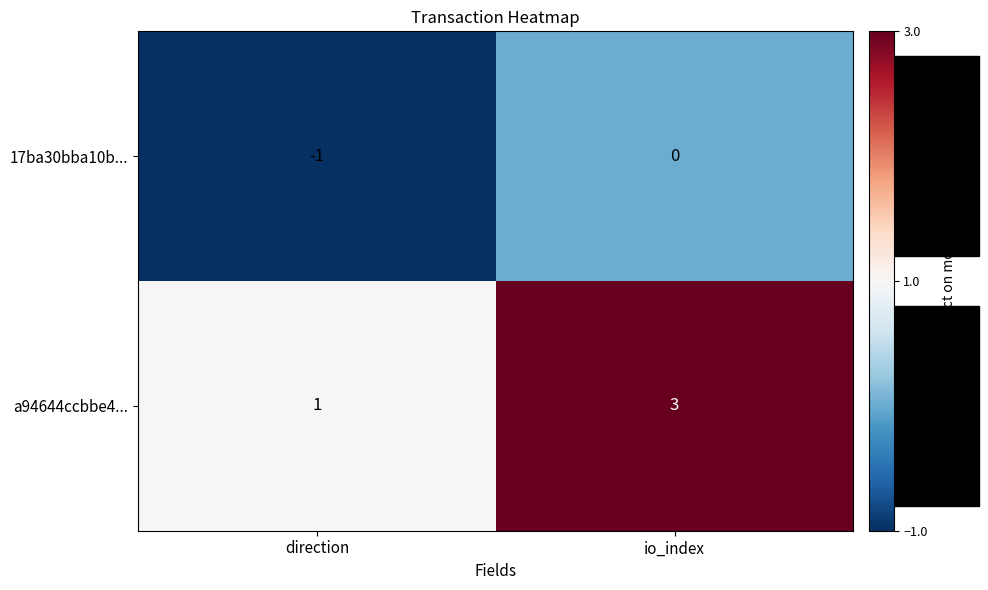

What is the sum of all a94644ccbbe4... values?

4